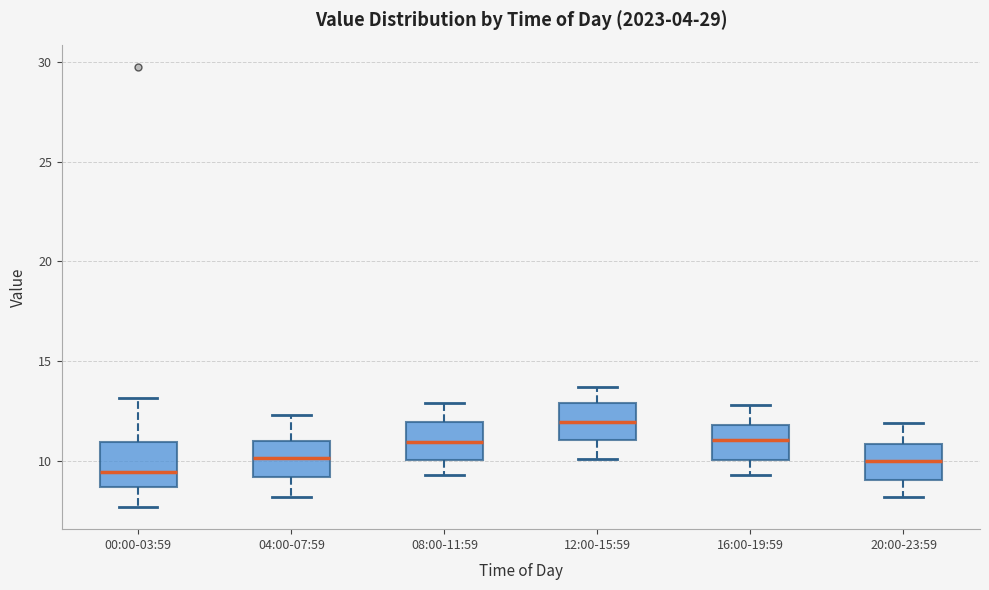

Where is the lower edge of the box for 08:00-11:59 on the y-axis? The values are not printed on the chart, so give them approximately, as read against the axis.

10.0